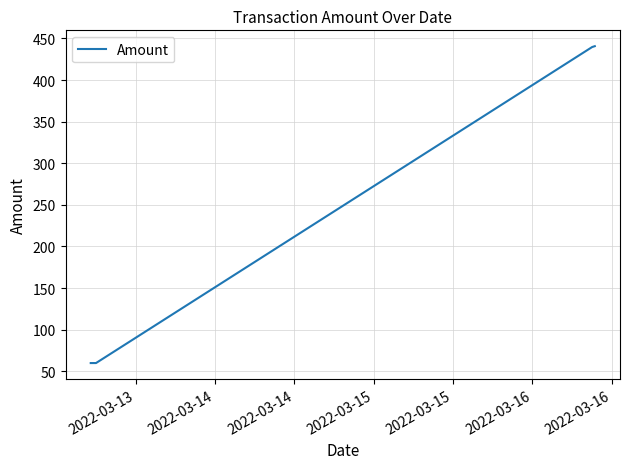

What is the smallest value displayed?

59.8